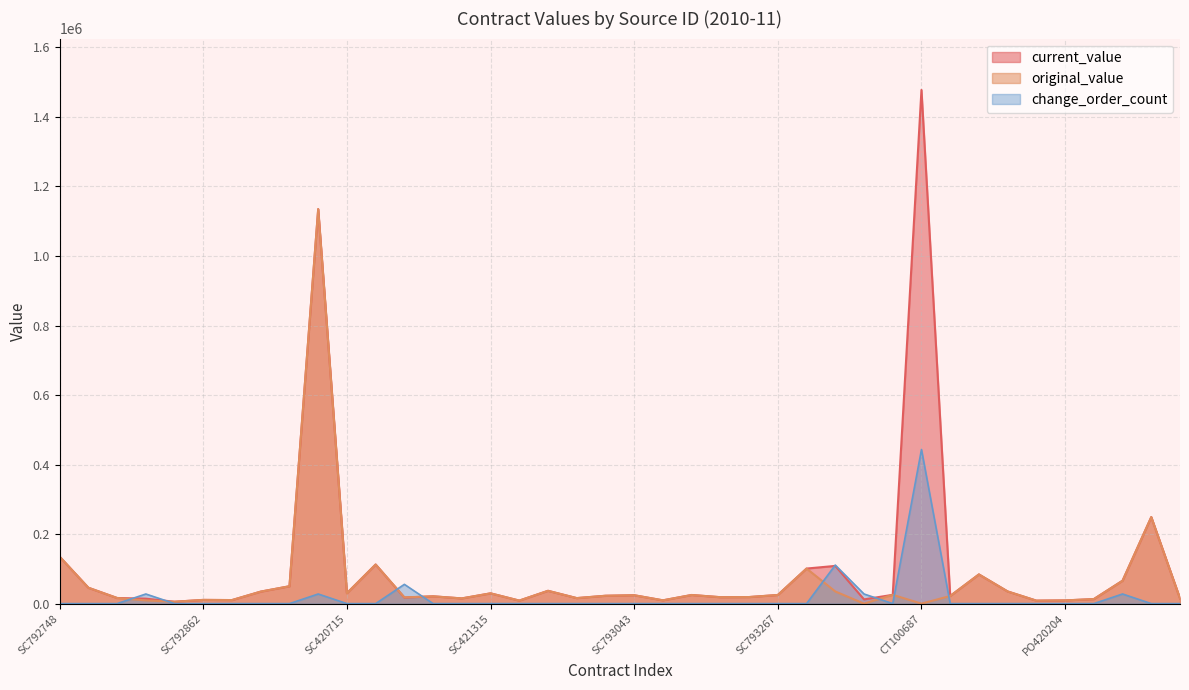

At which category is the sum across all series the highest?

SC420714